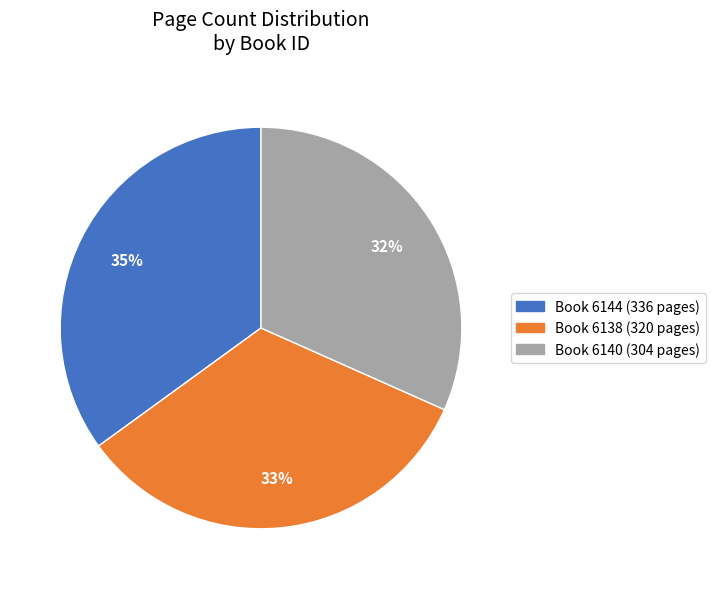

Is there any slice that represents more than half of the pie?

No